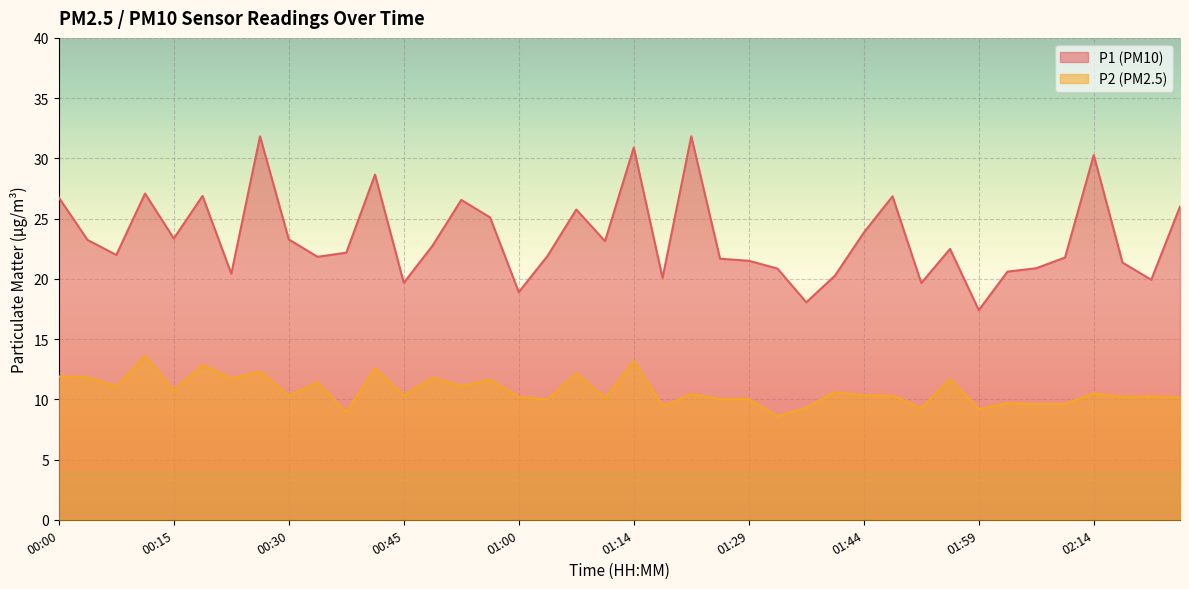

What is the label of the 34th point from the right?

00:23